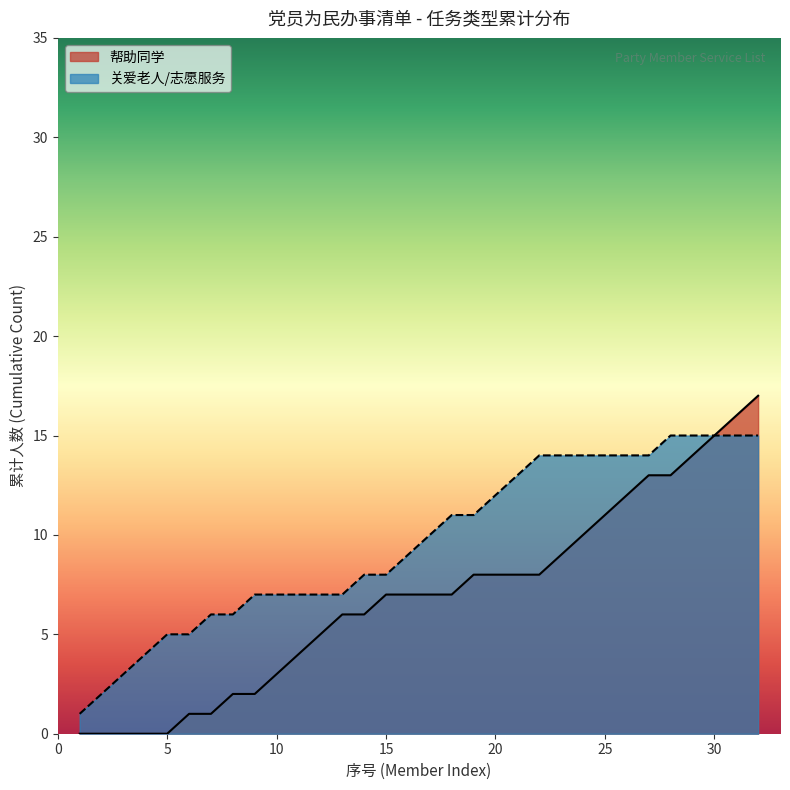

Which series has the largest total across all categories?

关爱老人/志愿服务